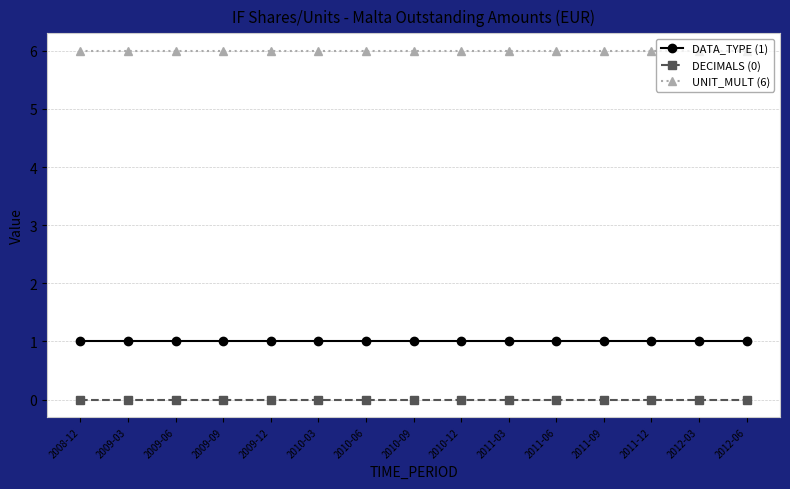

True or false: DATA_TYPE (1) and DECIMALS (0) cross at least once.

False